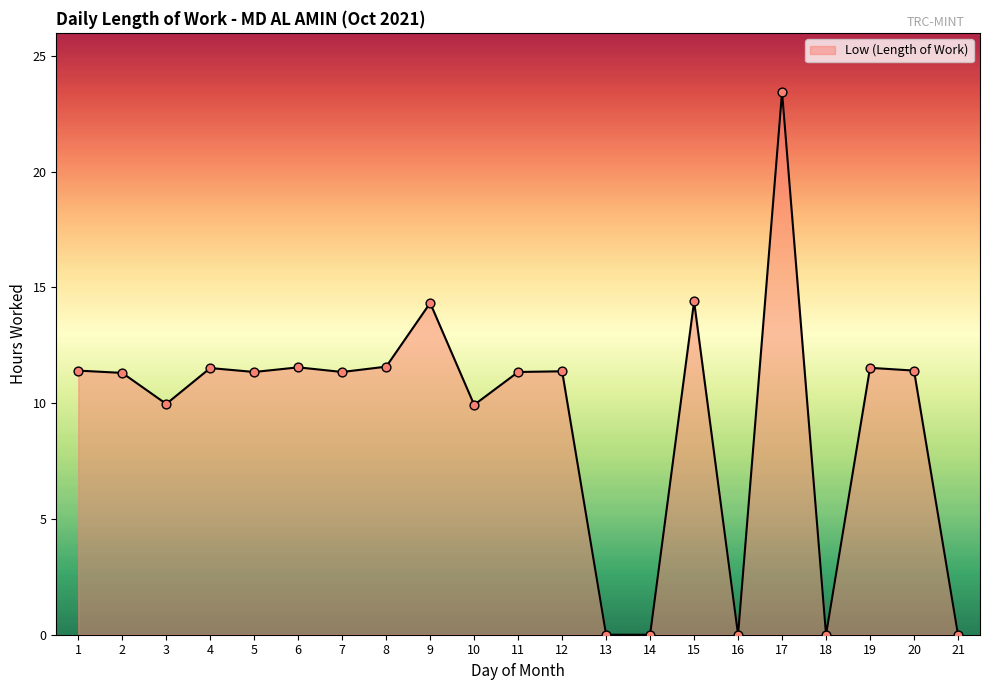

What is the ratio of the value at 8 to the value at 6?

1.0